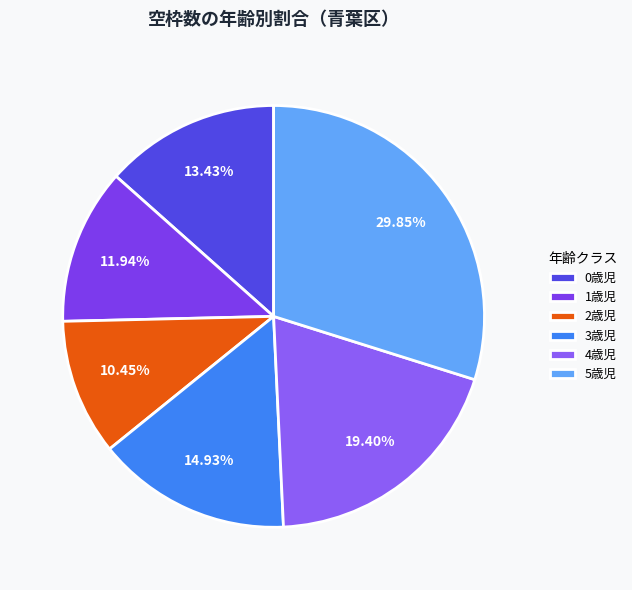

Which slice is the largest?

5歳児